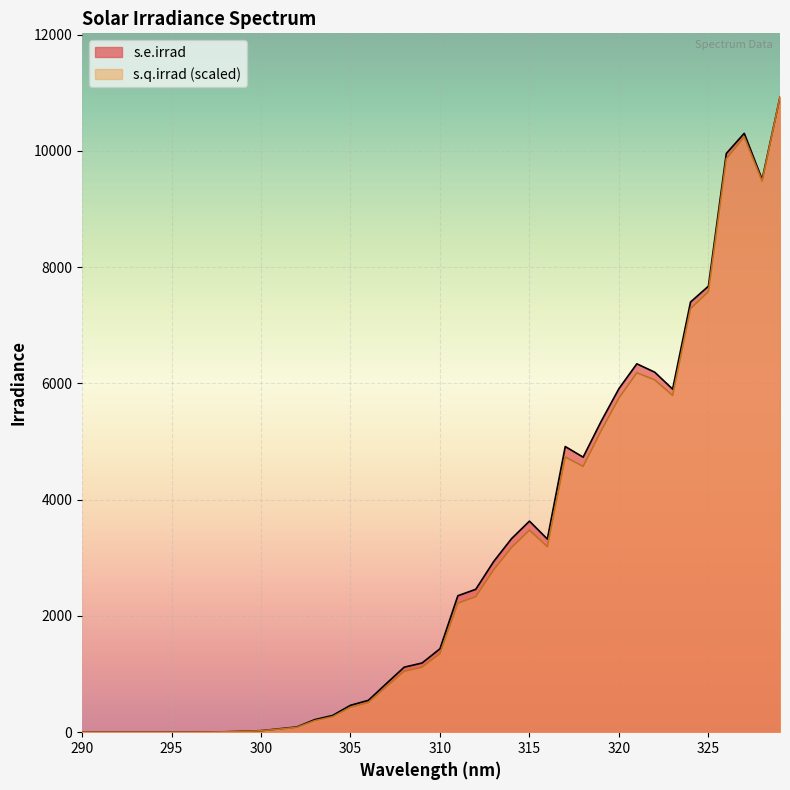

What is the difference between the s.e.irrad values at 316 and 313?

387.0